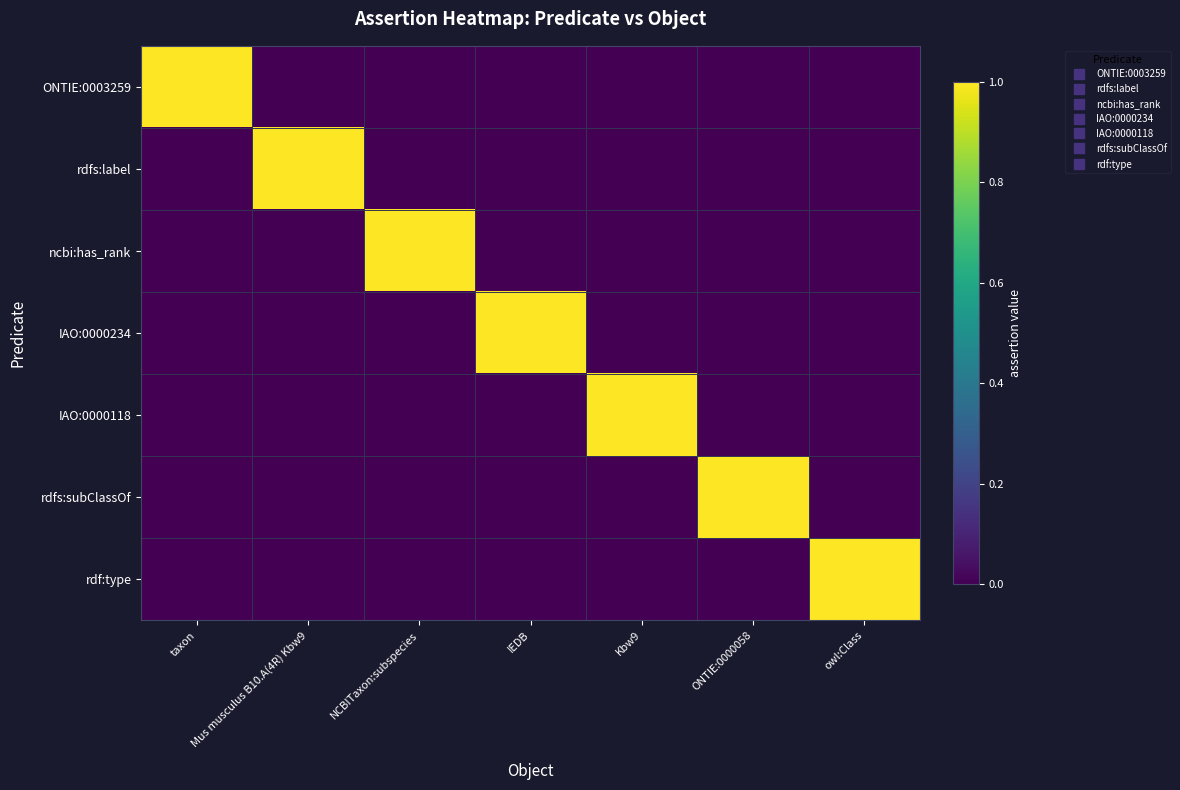

What is the greatest value displayed?

1